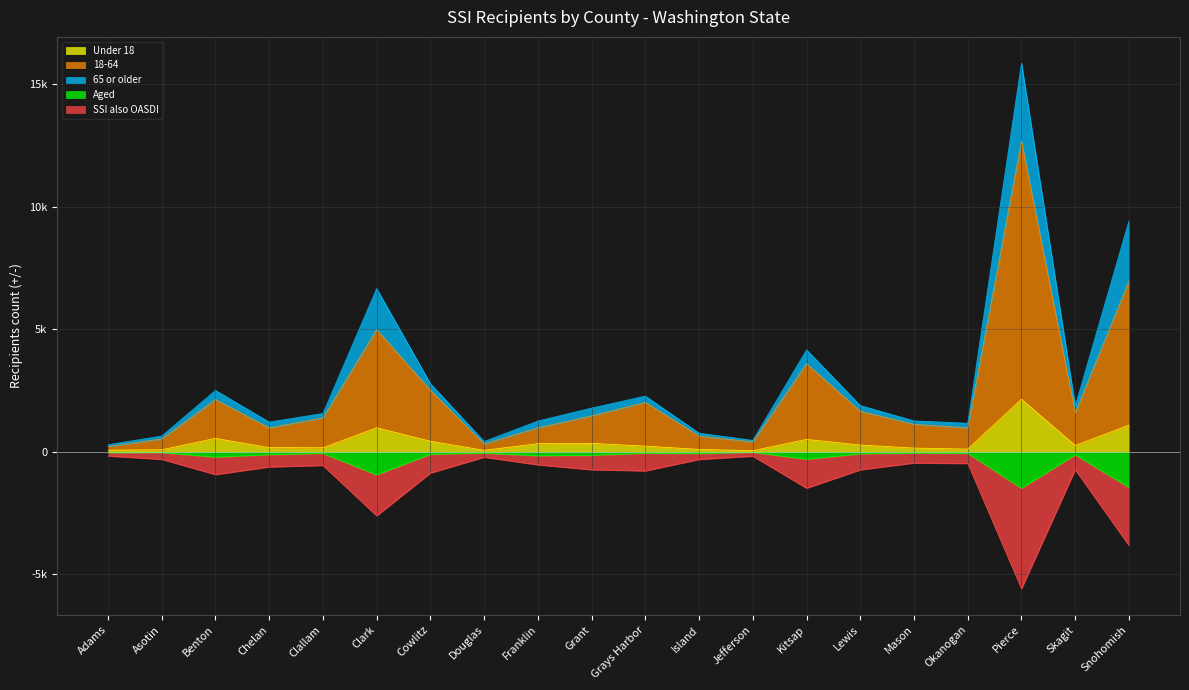

Is it true that 65 or older equals -2611 at Clark?

True